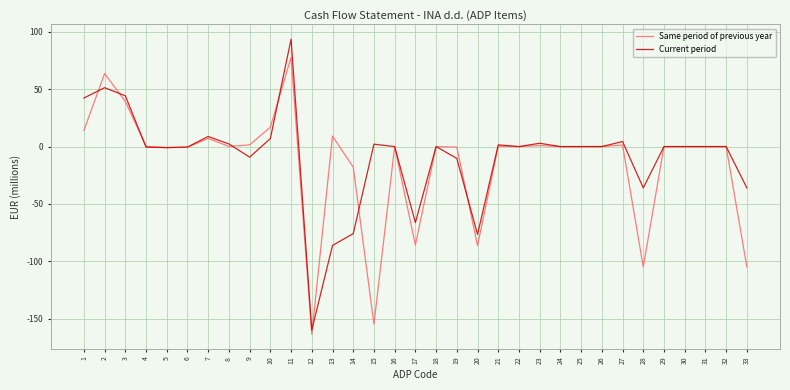

Rank the series by their maximum value, from highest to lowest.

Current period, Same period of previous year